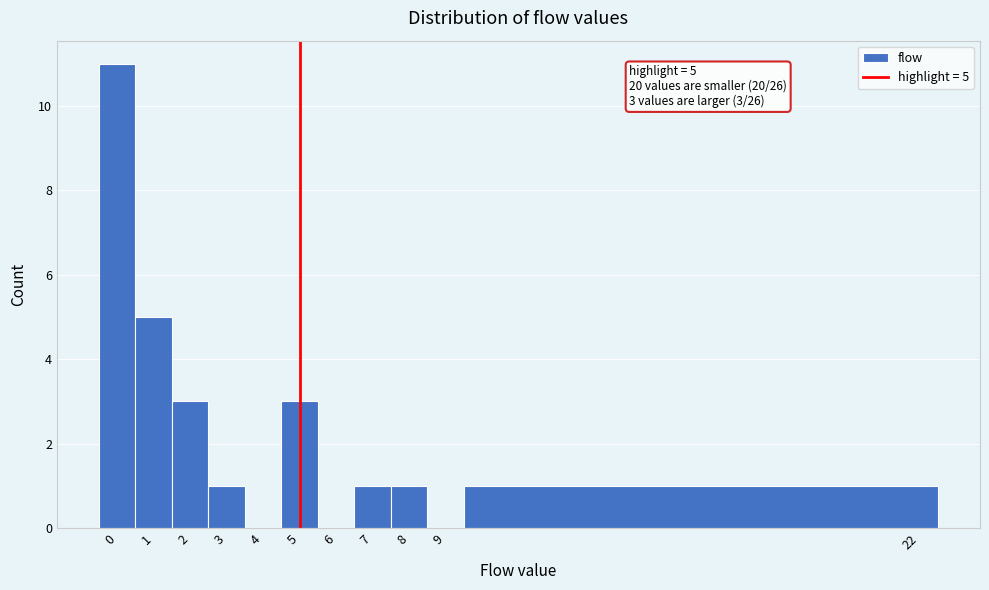

Over which range of the x-axis is the bar tallest?

-0.5 to 0.5